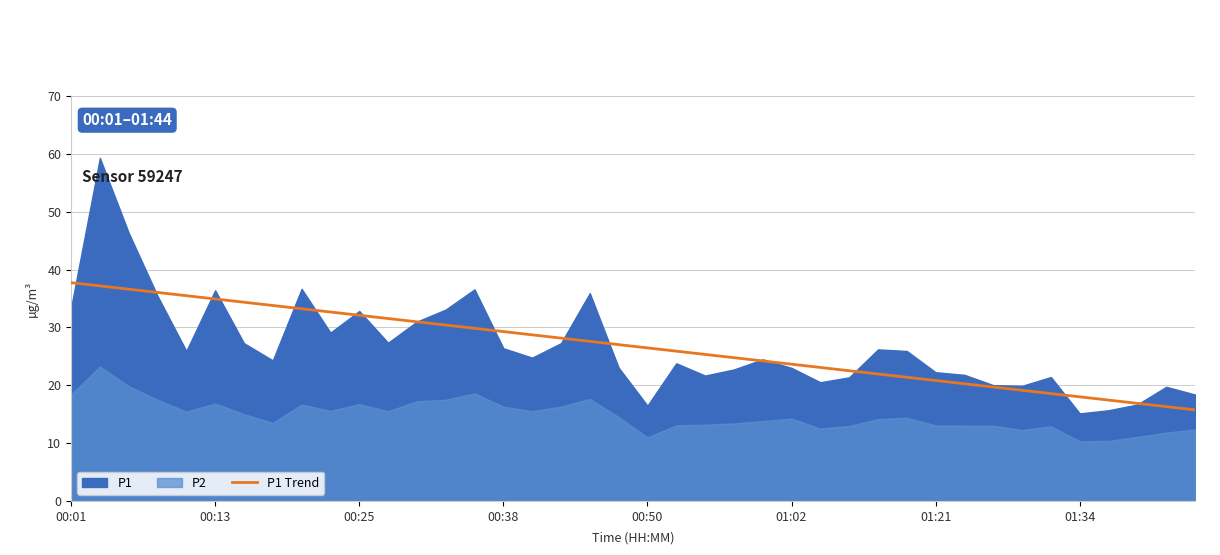

The value of P1 Trend at 01:02 is 5.8. True or false?

False